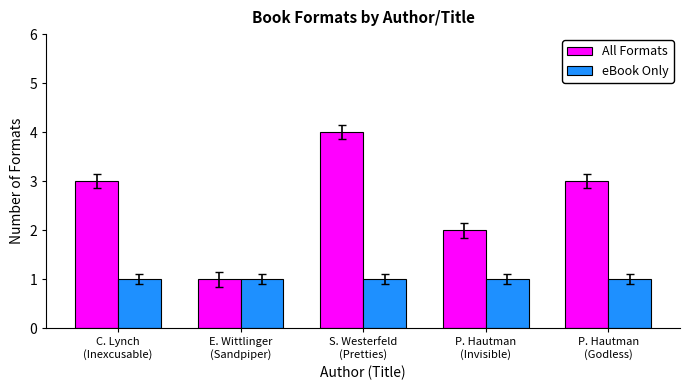

What position from the right is P. Hautman
(Godless)?

1